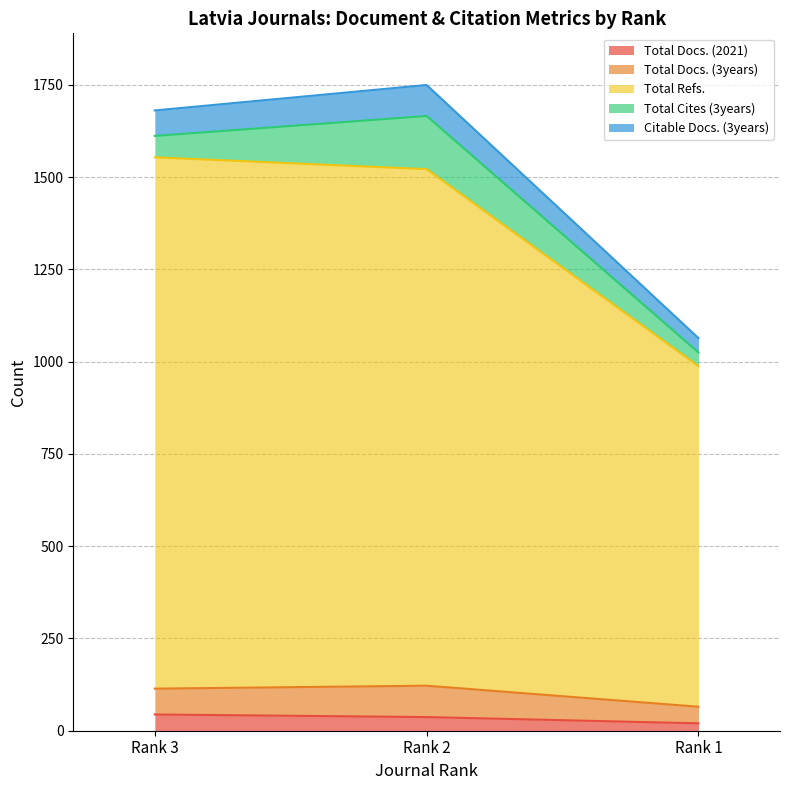

What is the difference between the highest and lowest values at Rank 1?

903